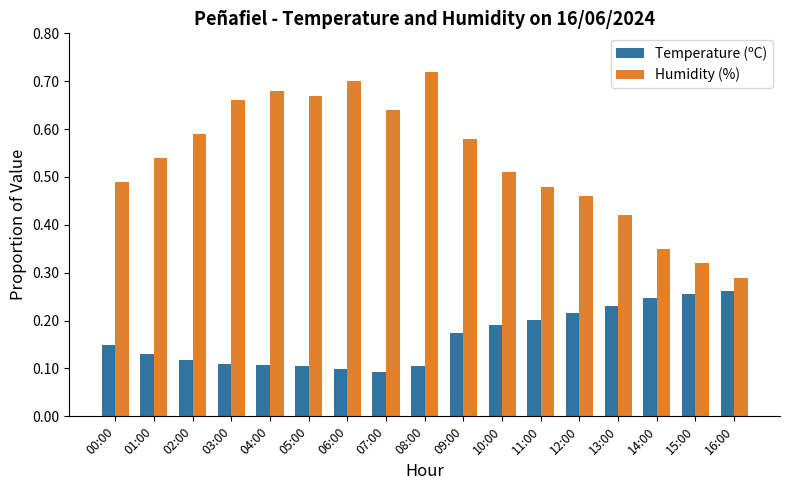

Which series has the largest total across all categories?

Humidity (%)